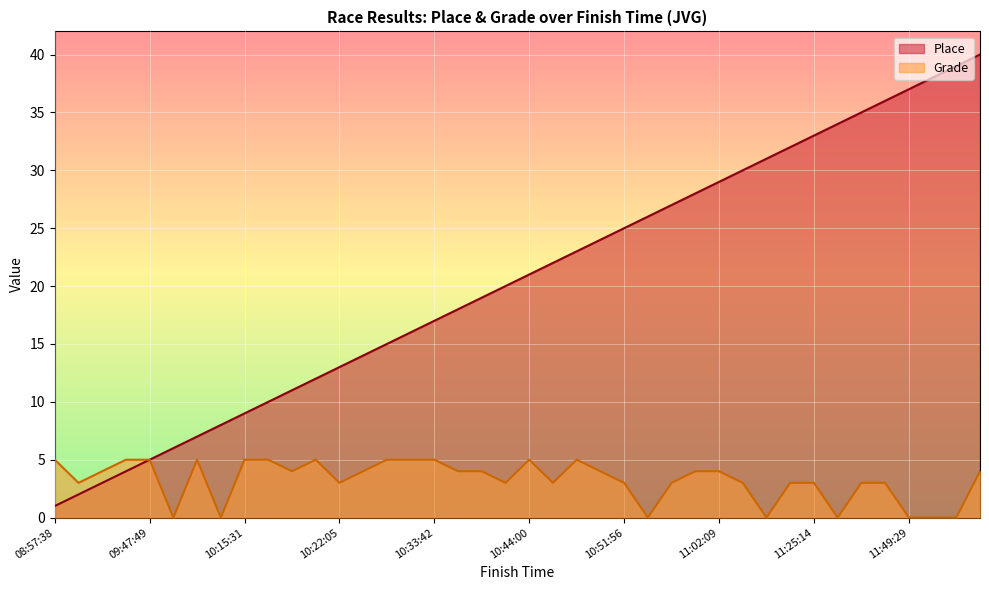

Reading left to right, extract all data points from this chart.

Place: 1	2	3	4	5	6	7	8	9	10	11	12	13	14	15	16	17	18	19	20	21	22	23	24	25	26	27	28	29	30	31	32	33	34	35	36	37	38	39	40
Grade: 5	3	4	5	5	0	5	0	5	5	4	5	3	4	5	5	5	4	4	3	5	3	5	4	3	0	3	4	4	3	0	3	3	0	3	3	0	0	0	4